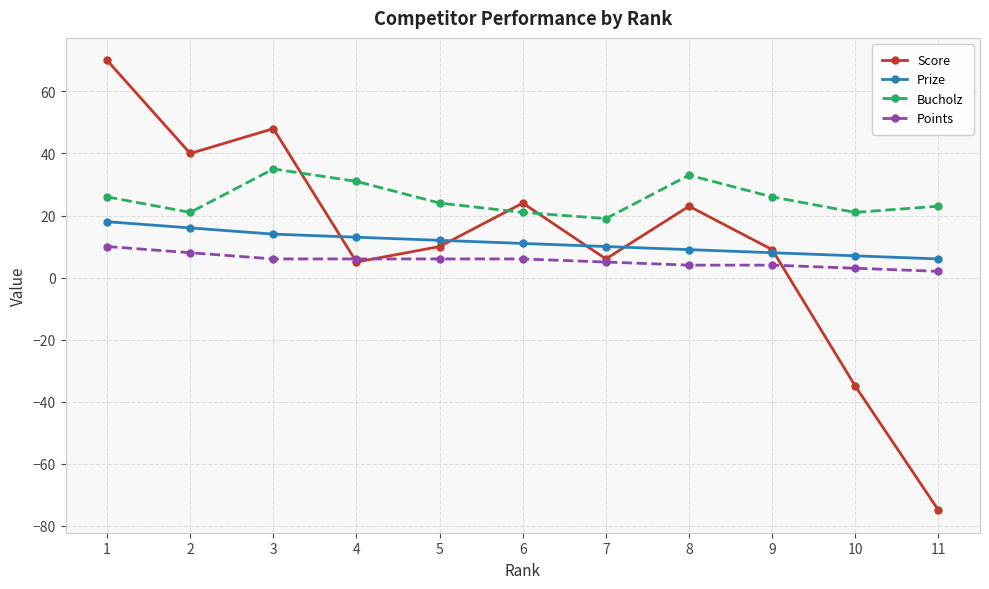

How many data points does each series have?

11